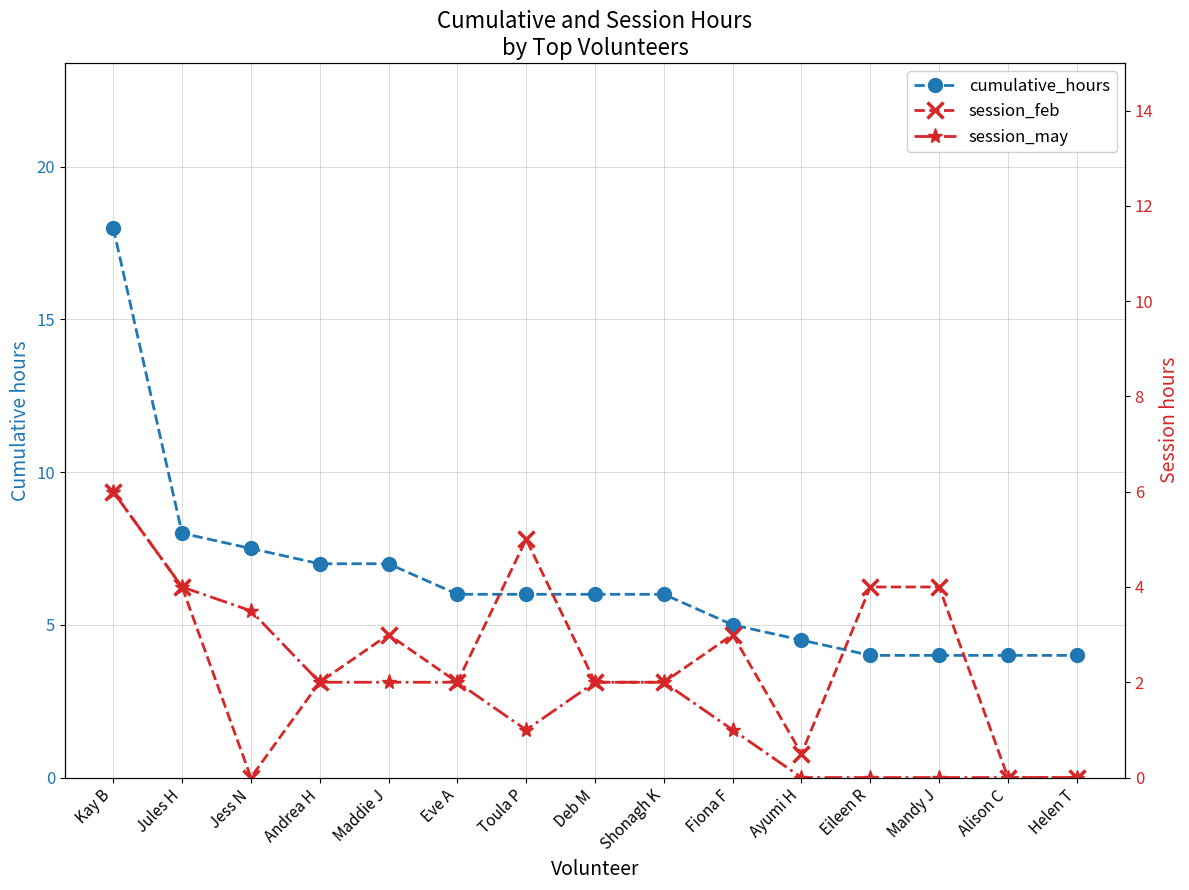

True or false: session_may and cumulative_hours intersect in this chart.

False